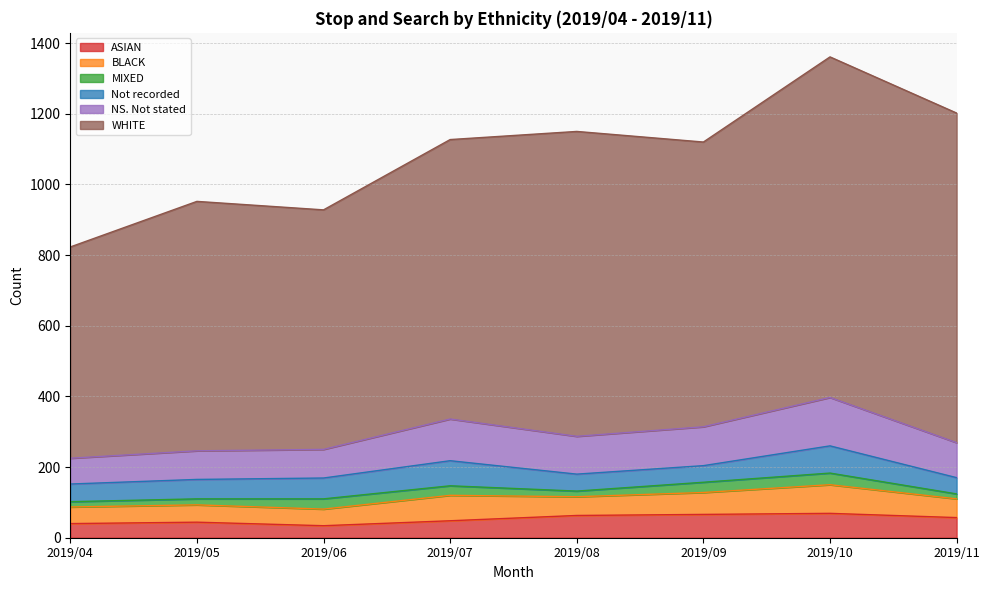

What are all the series names shown in the legend?

ASIAN, BLACK, MIXED, Not recorded, NS. Not stated, WHITE